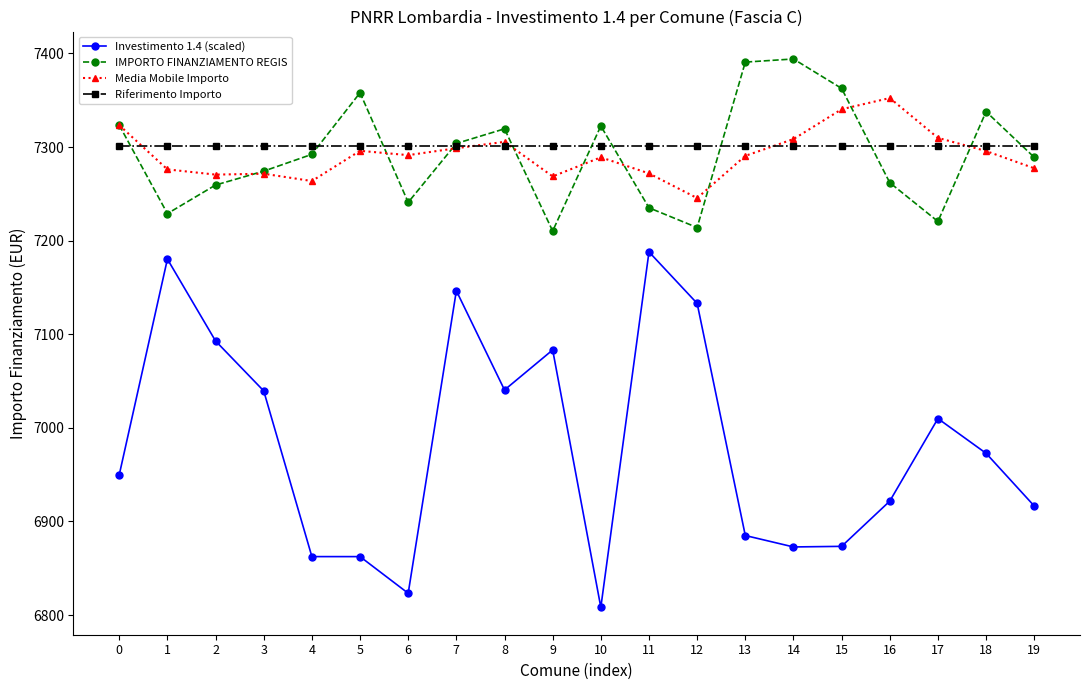

Is the value of Media Mobile Importo at 0 greater than the value of IMPORTO FINANZIAMENTO REGIS at 16?

Yes